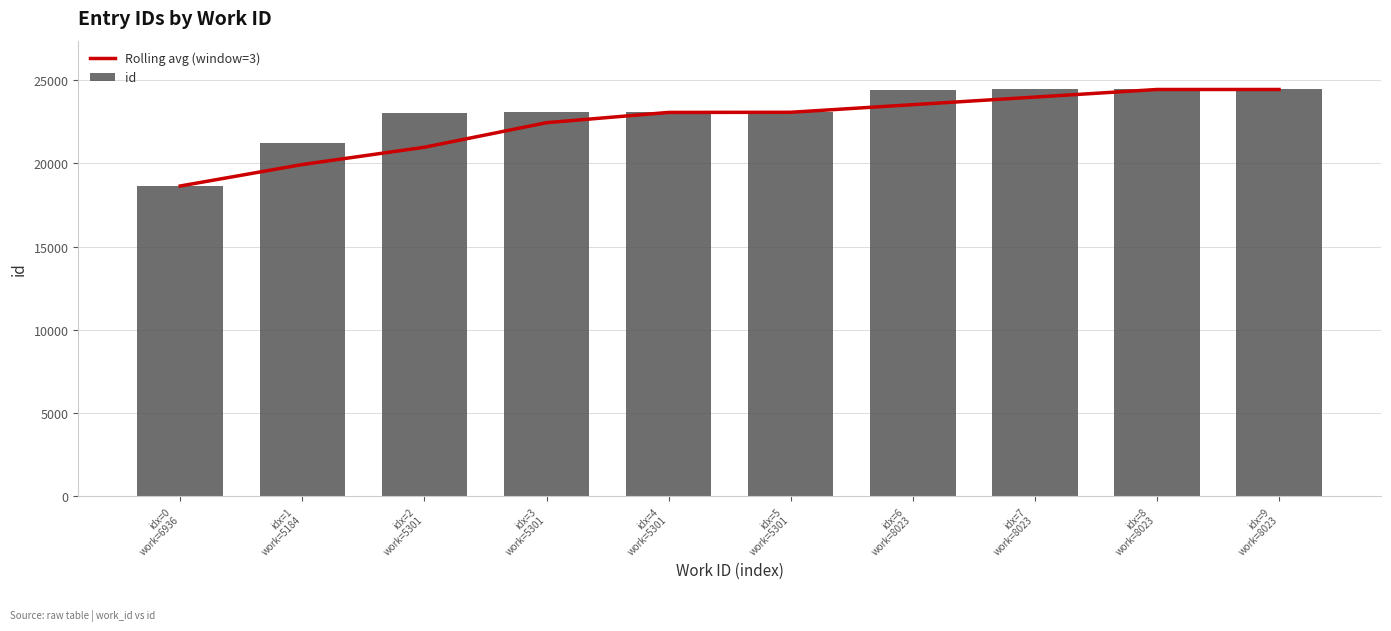

Which series has the largest total across all categories?

id